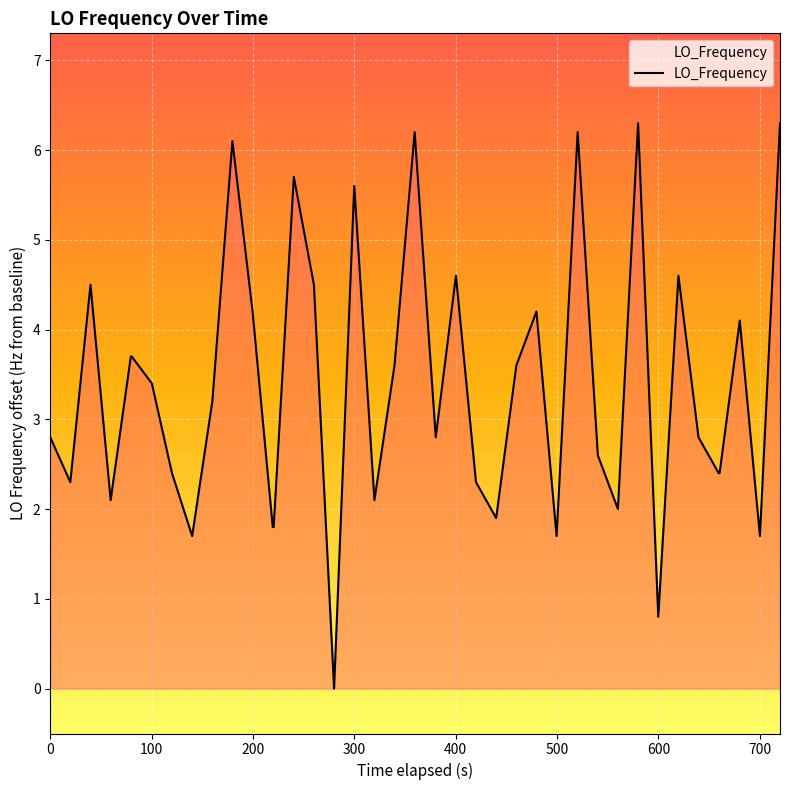

What is the maximum value shown in the chart?

6.3